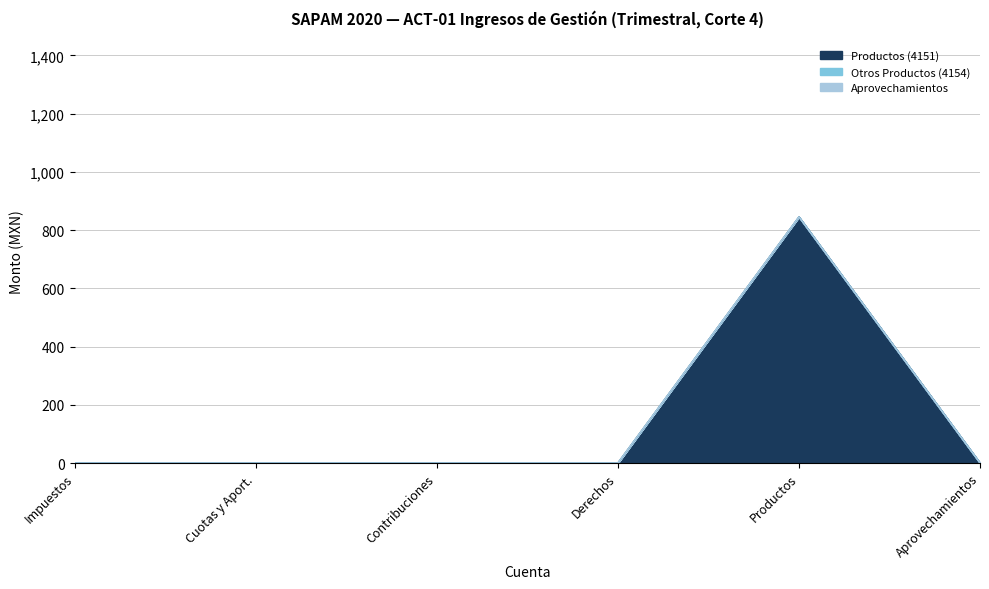

Does the chart have visible grid lines?

Yes